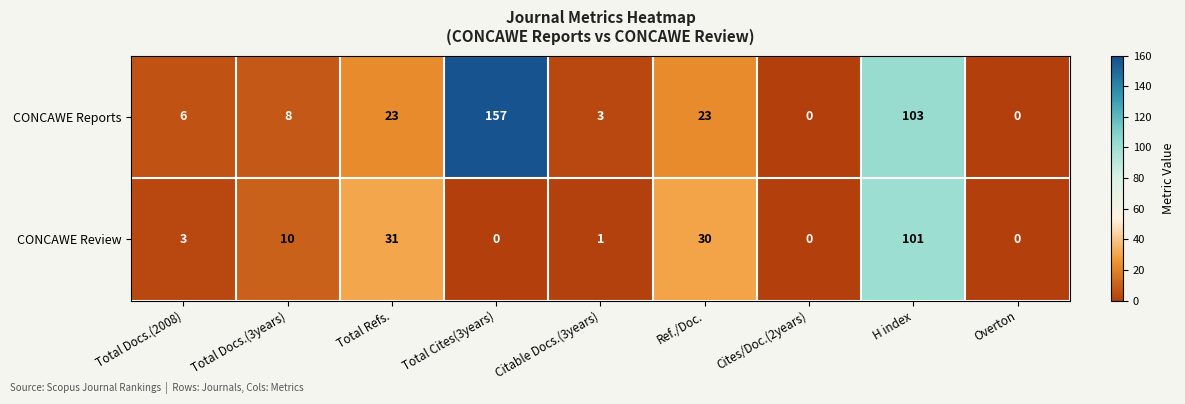

At which category is the sum across all series the highest?

H index